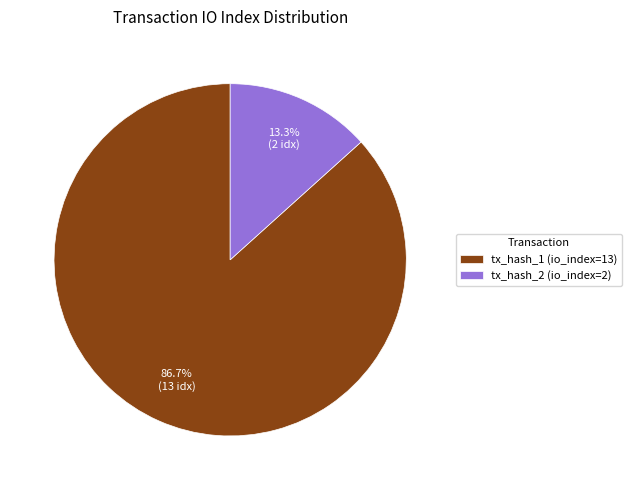

Rank the categories by value from highest to lowest.

tx_hash_1 (io_index=13), tx_hash_2 (io_index=2)